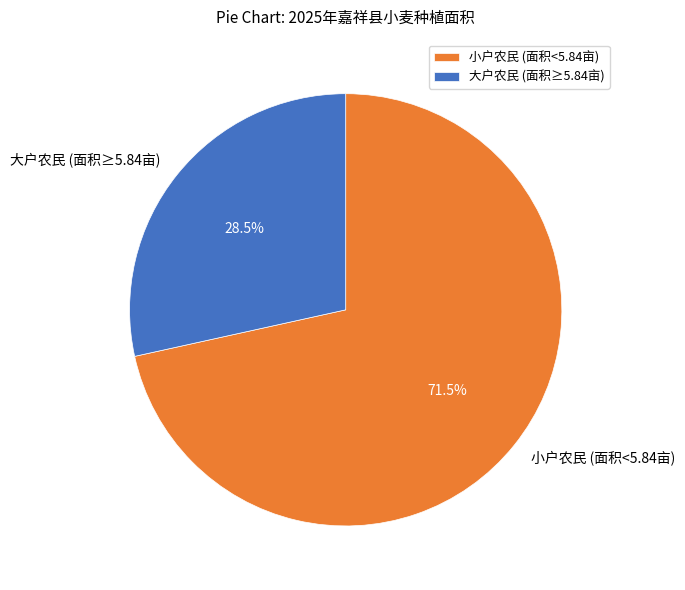

Rank the categories by value from lowest to highest.

大户农民 (面积≥5.84亩), 小户农民 (面积<5.84亩)